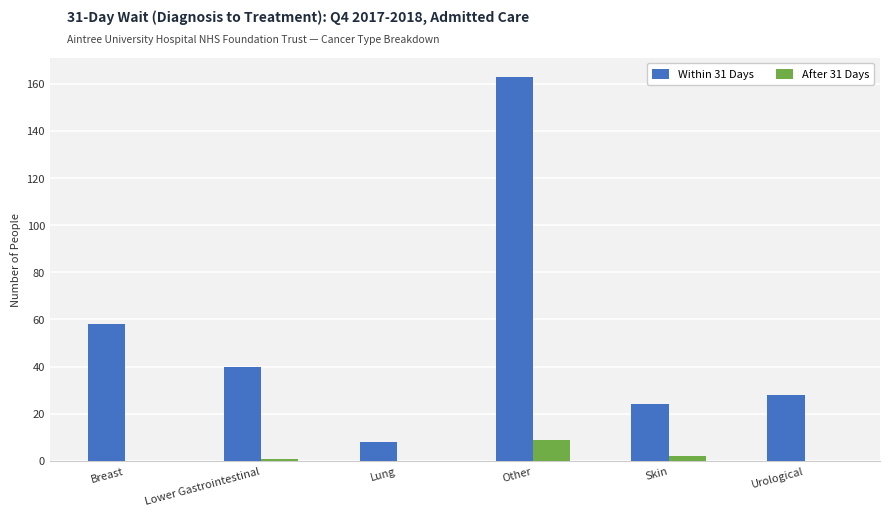

Is it true that Within 31 Days equals 80 at Breast?

False